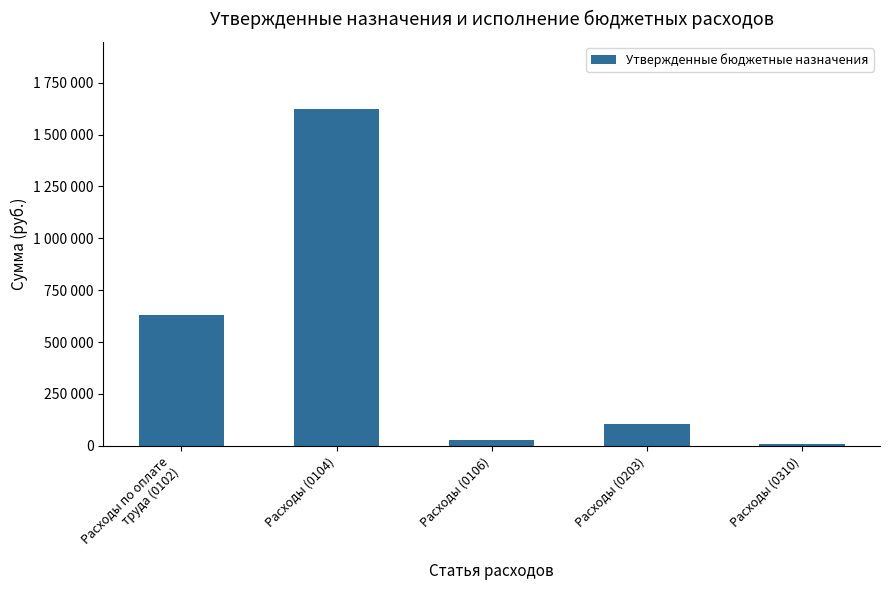

Rank the categories by value from highest to lowest.

Расходы (0104), Расходы по оплате
труда (0102), Расходы (0203), Расходы (0106), Расходы (0310)